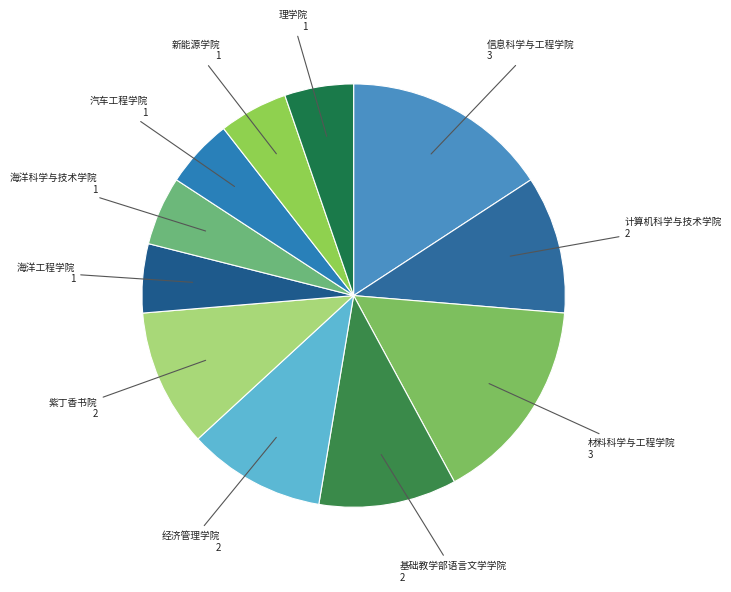

Combined, do 理学院 and 计算机科学与技术学院 account for over 50%?

No